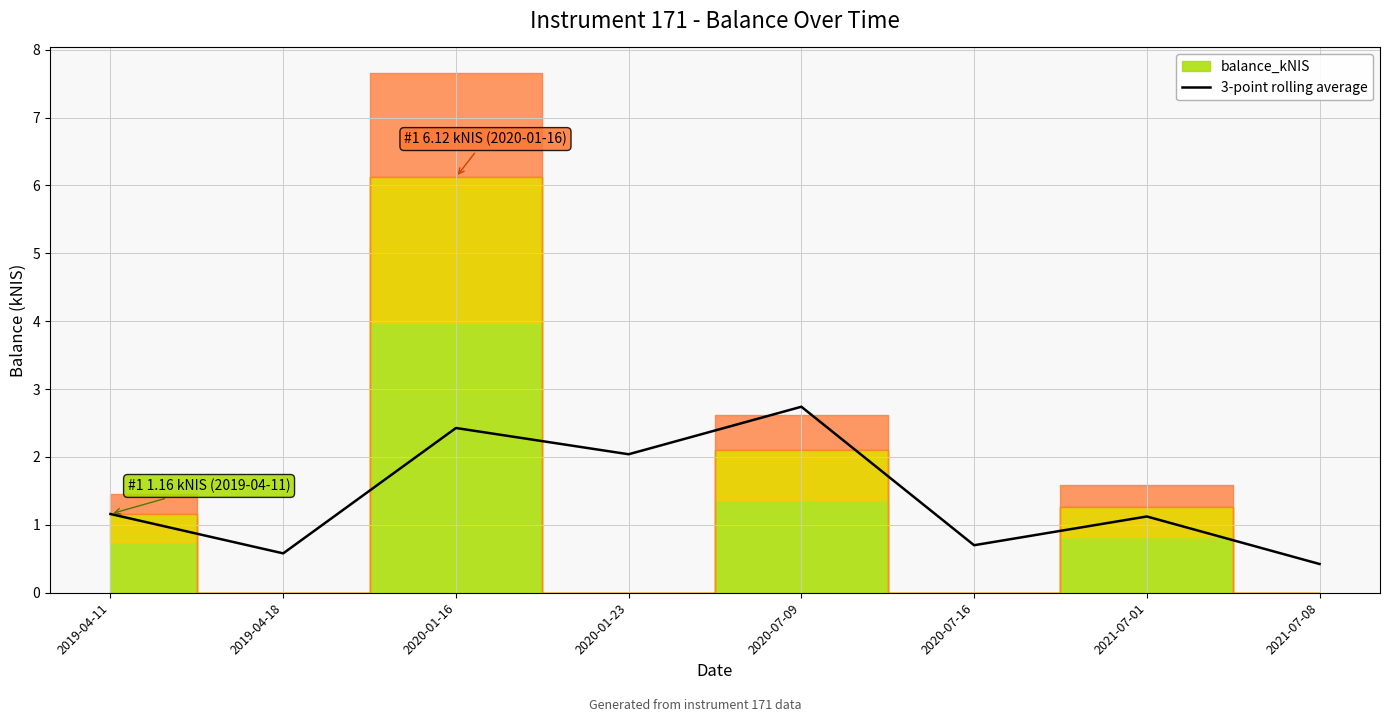

What is the difference between the maximum and second lowest values?

2.2